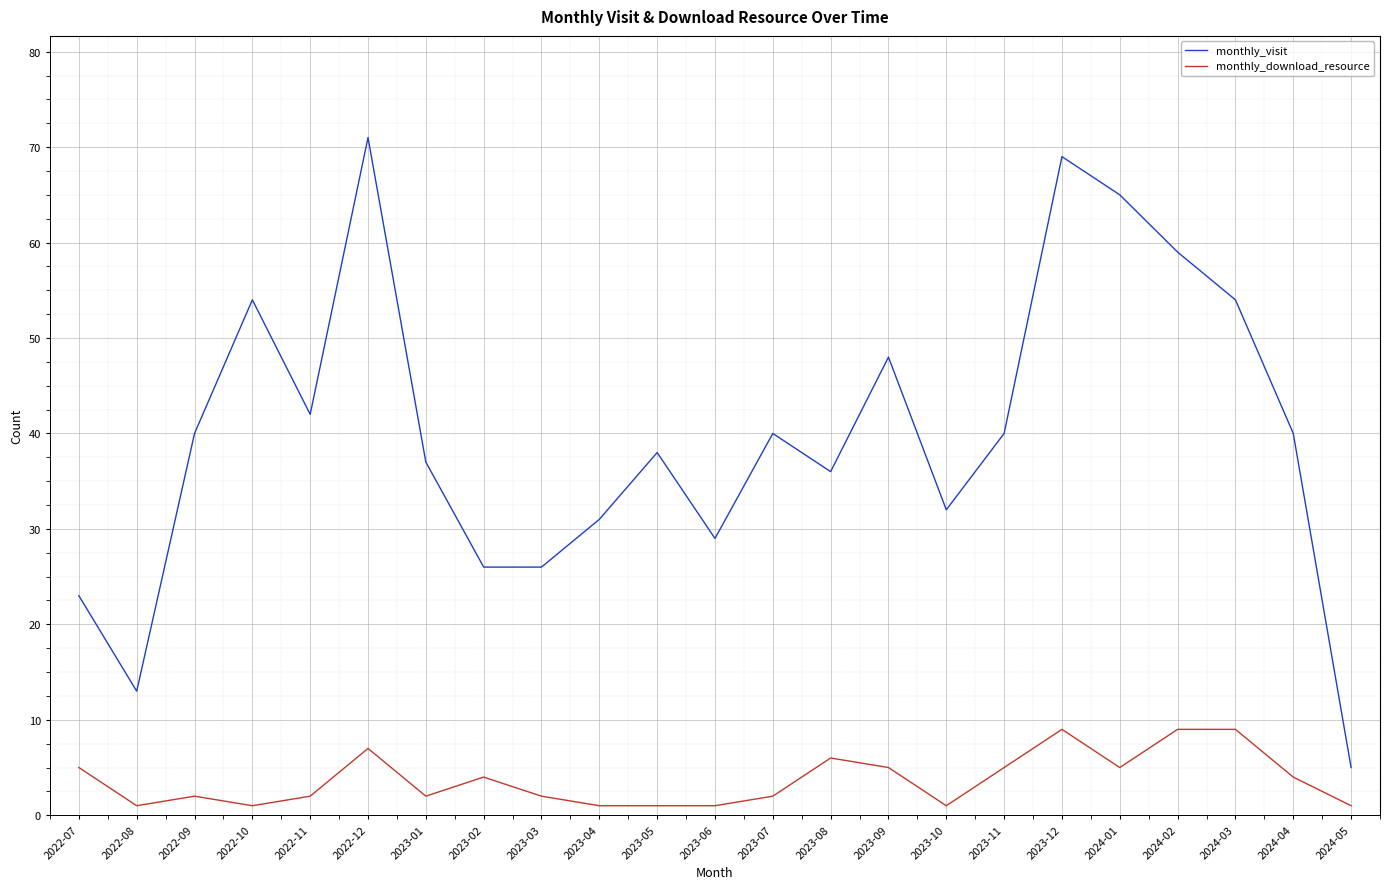

What is the average value of the monthly_visit series?

40